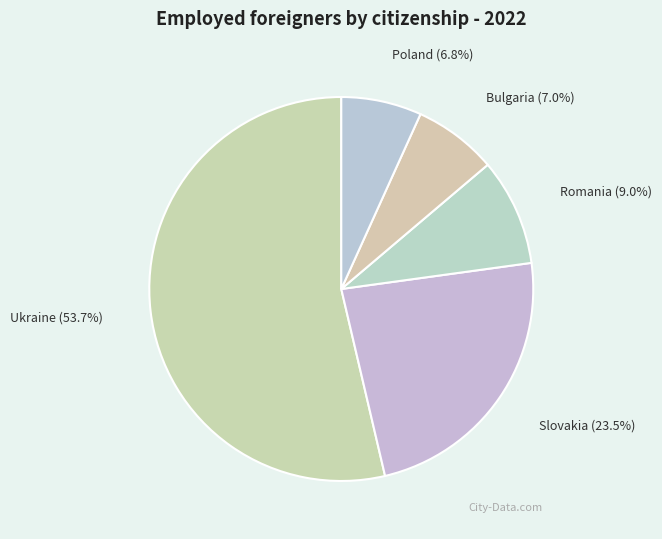

Count the number of slices in the pie.

5